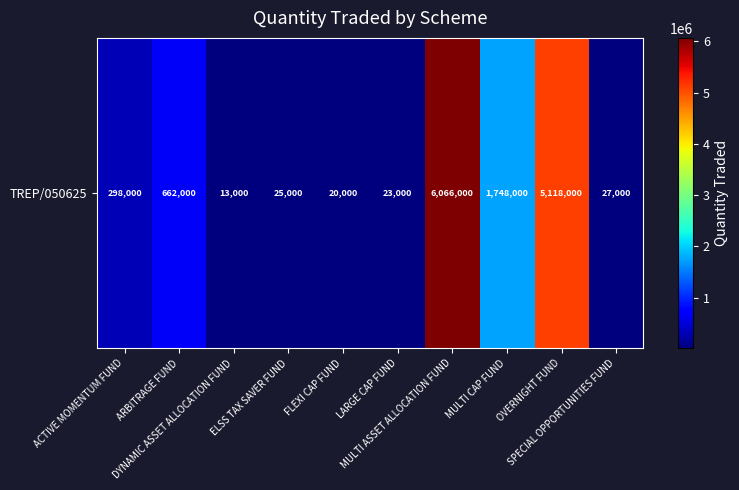

What is the greatest value displayed?

6066000